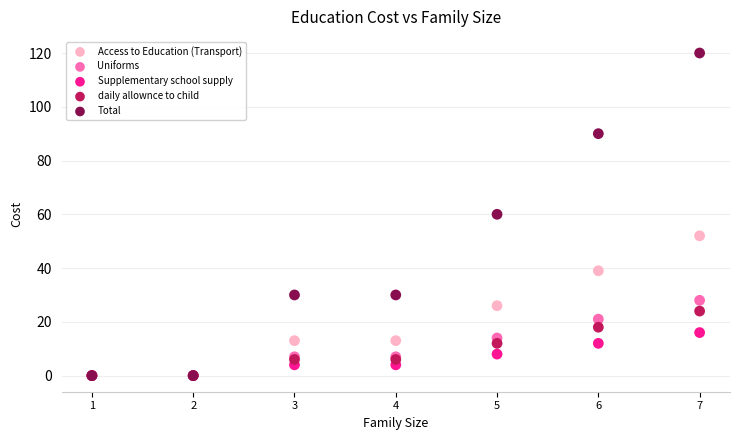

What are all the series names shown in the legend?

Access to Education (Transport), Uniforms, Supplementary school supply, daily allownce to child, Total